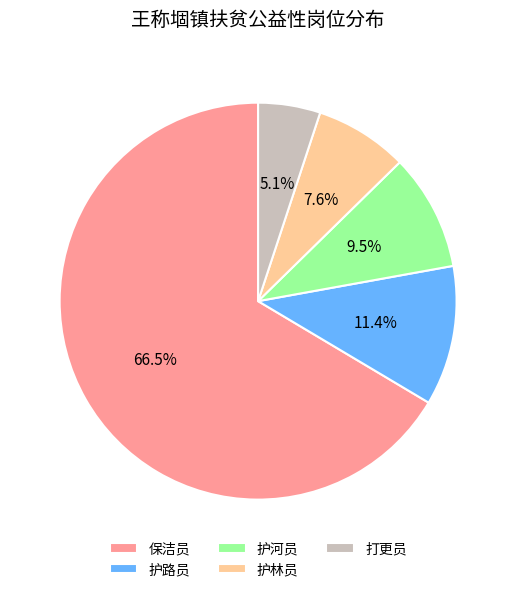

What is the total percentage of 保洁员 and 打更员?

71.5%